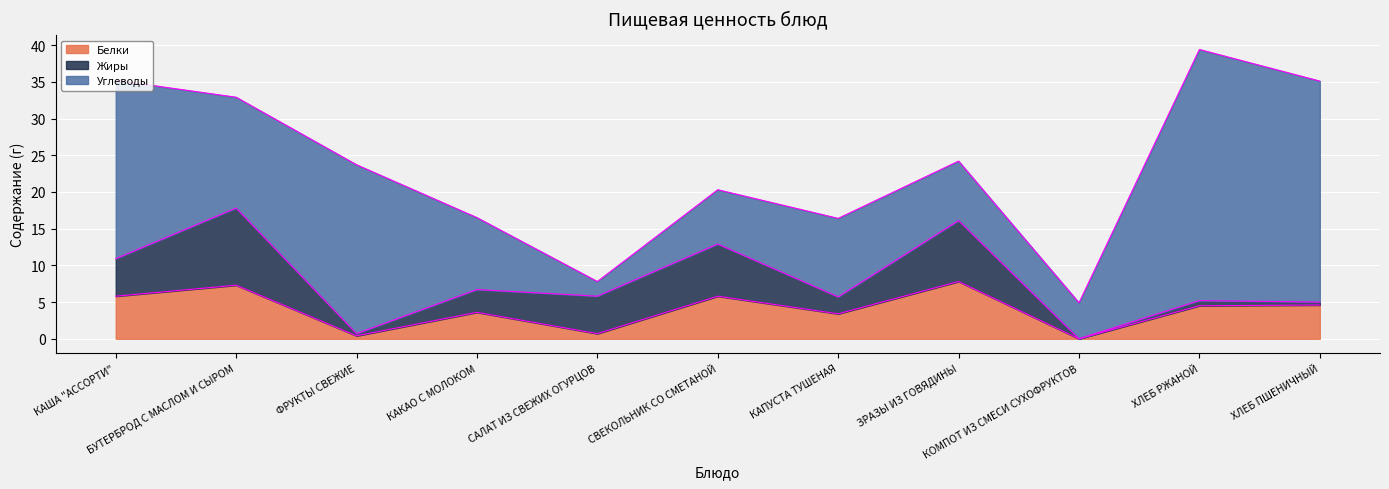

Rank the series by their maximum value, from lowest to highest.

Белки, Жиры, Углеводы